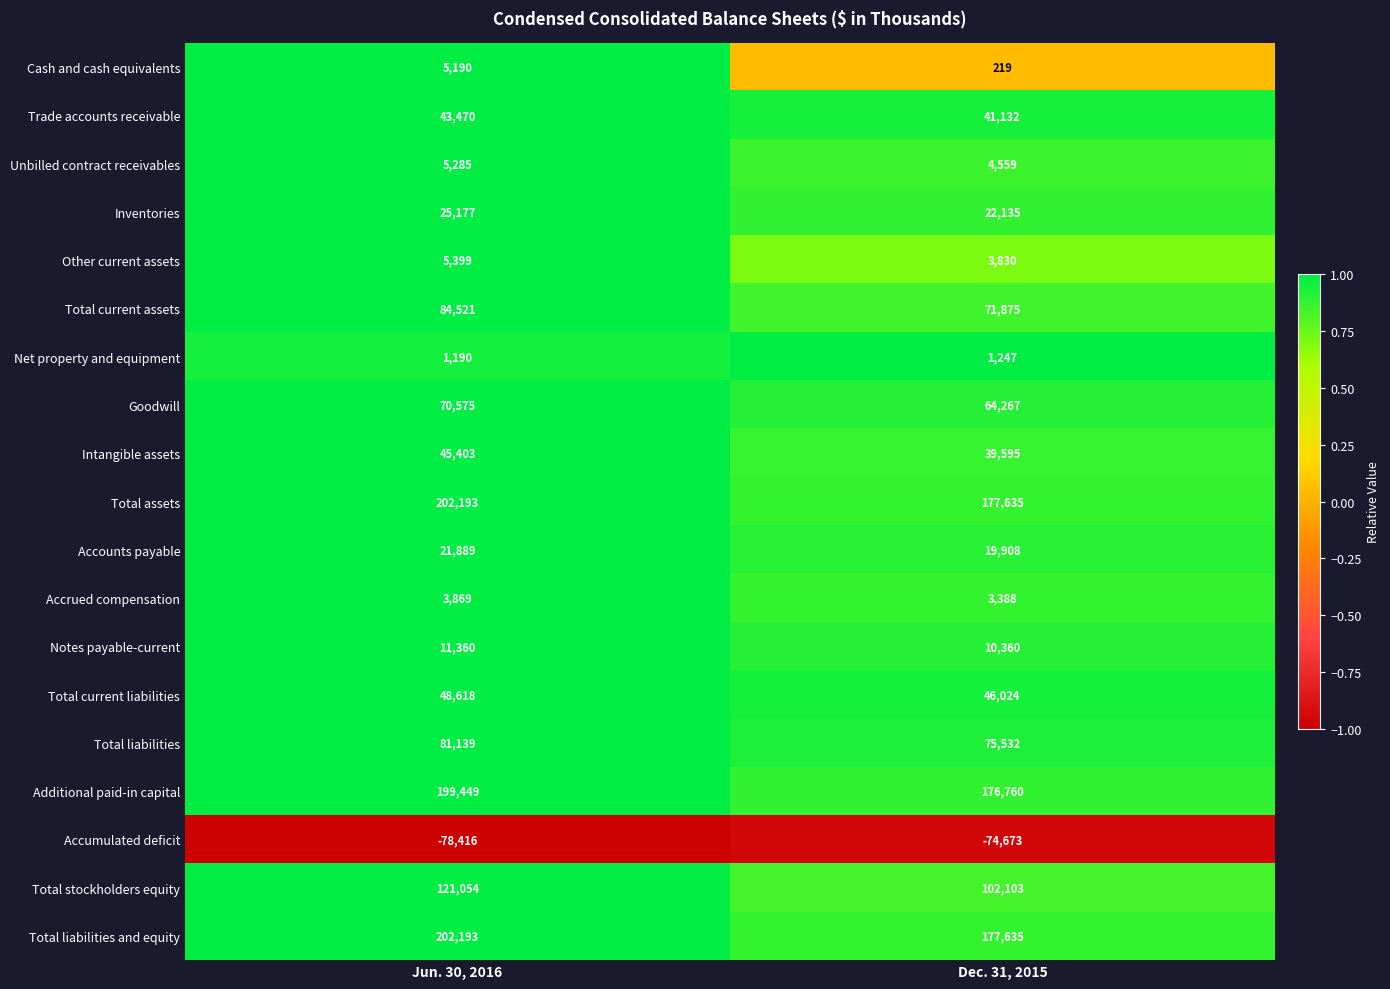

What is the difference between the highest and lowest values at Jun. 30, 2016?

280609